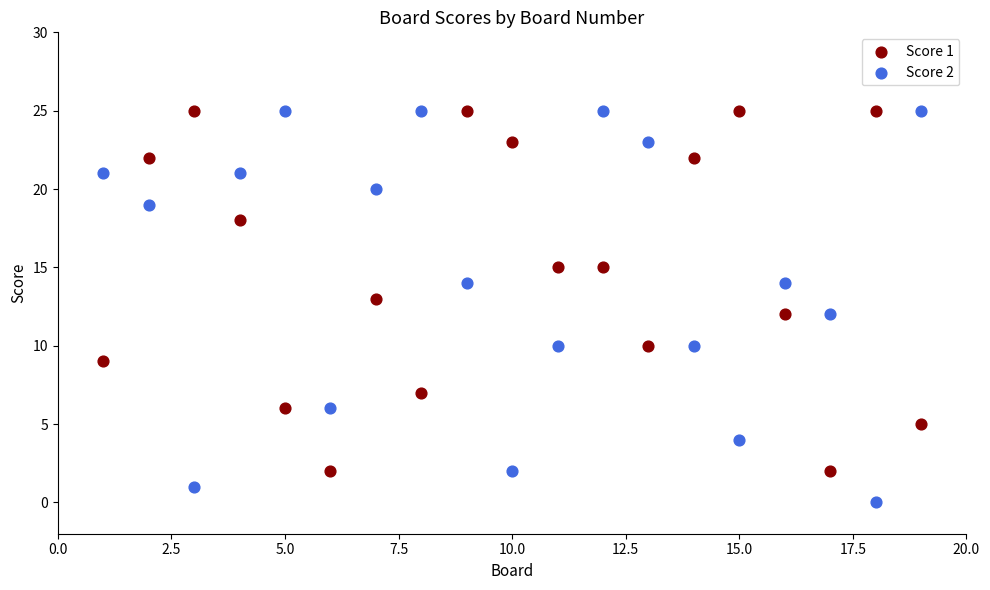

Which series contains the lowest Y value?

Score 2